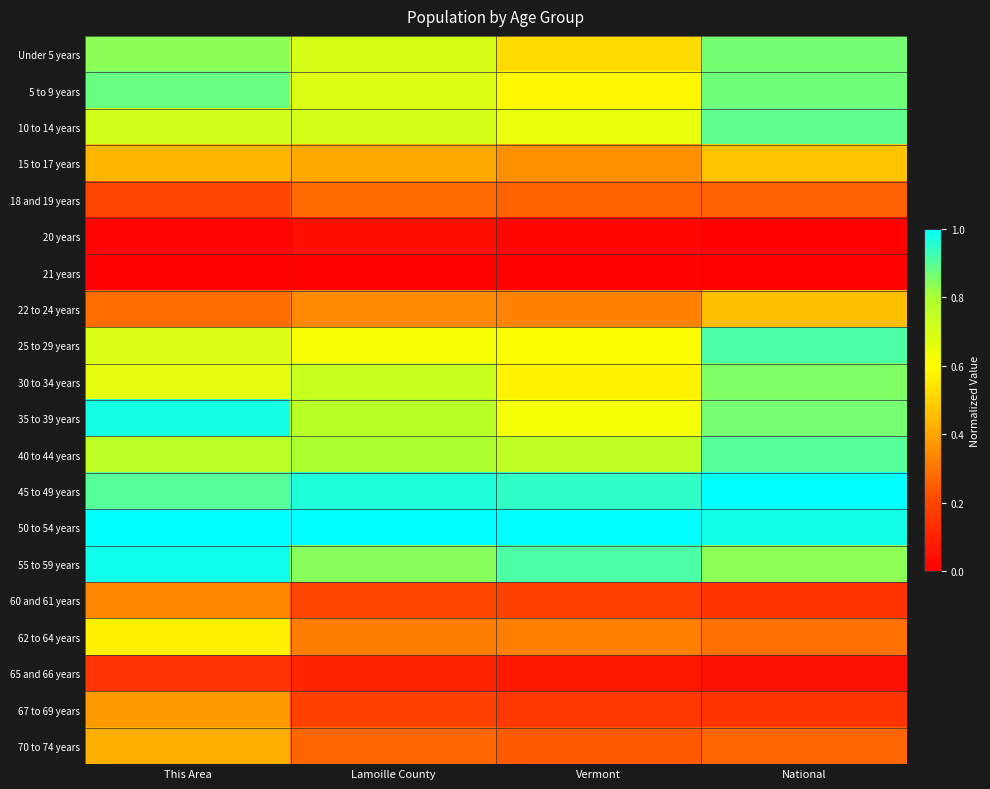

What is the difference between the highest and lowest values at This Area?

1.0